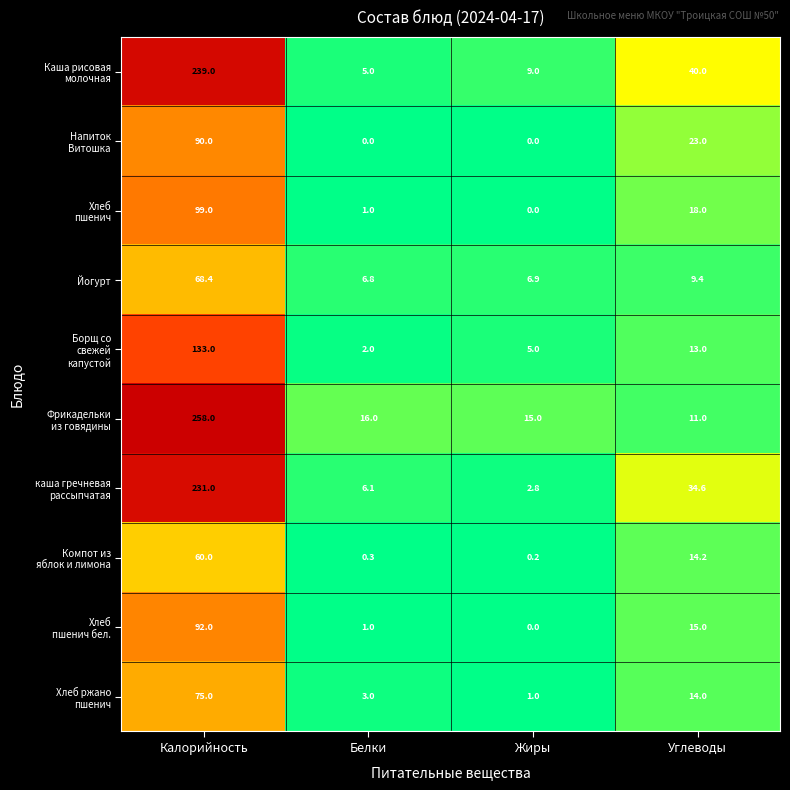

At which category is the sum across all series the highest?

Калорийность